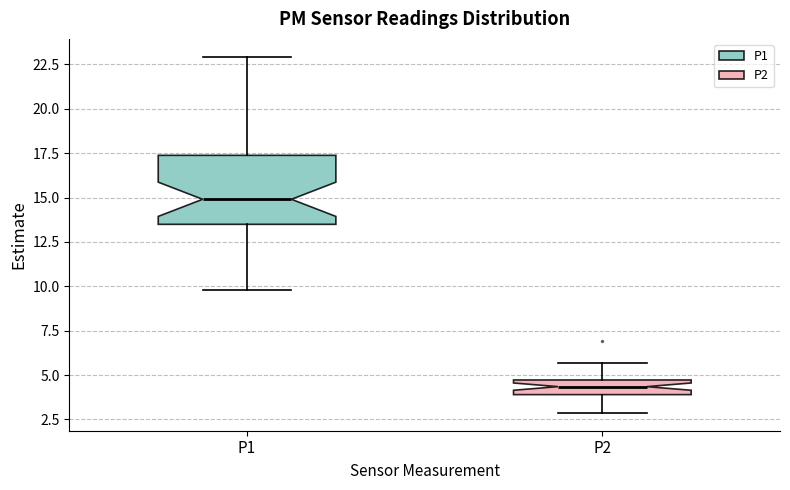

Which box has the highest median line?

P1